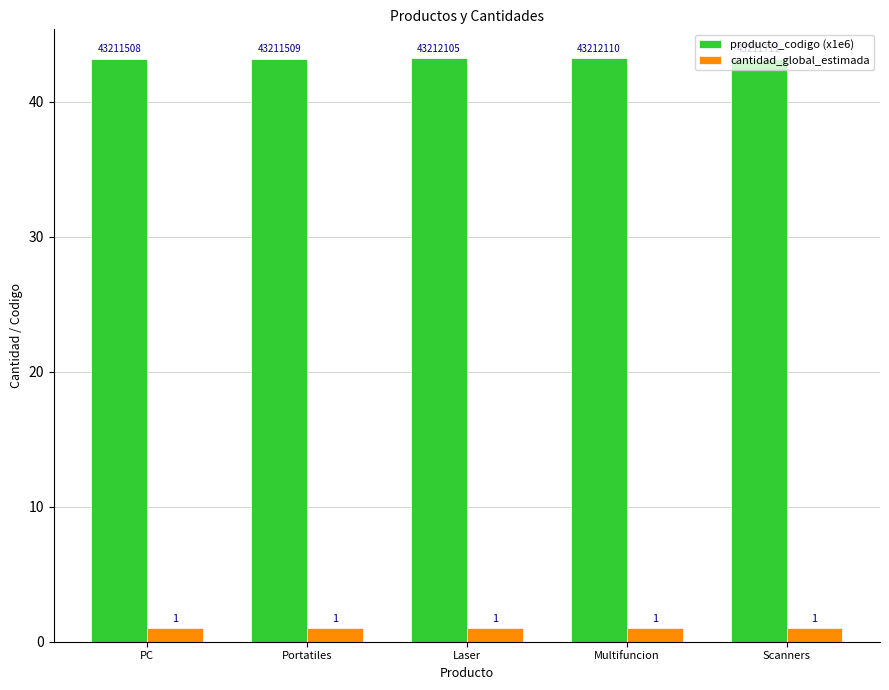

What position from the left is Portatiles?

2